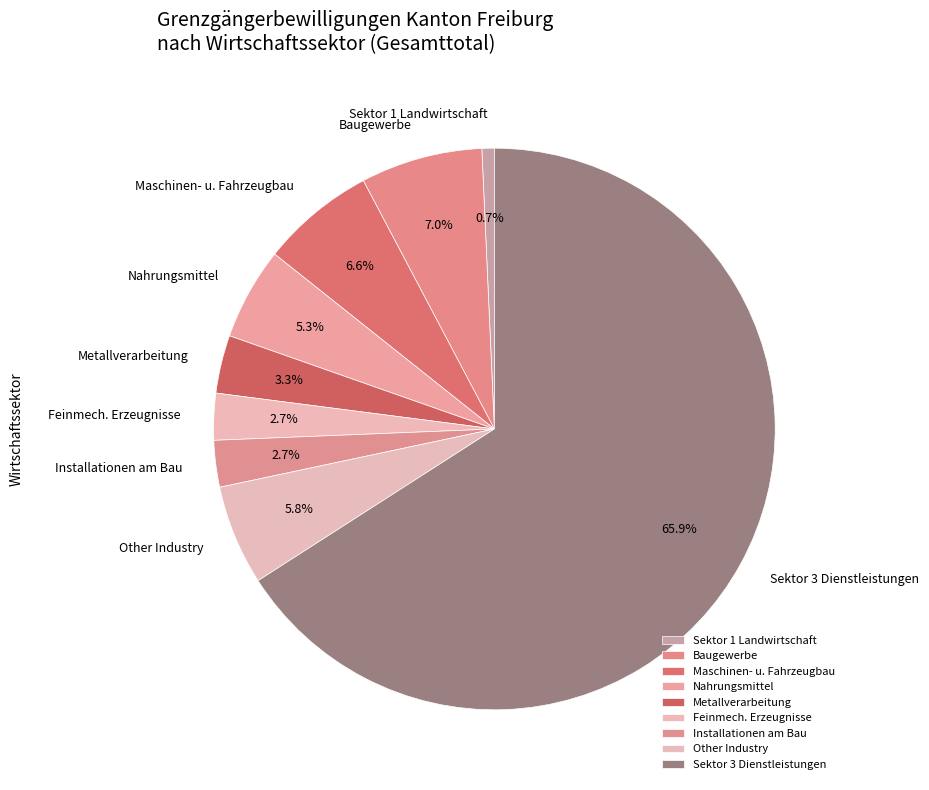

Which category accounts for the majority?

Sektor 3 Dienstleistungen